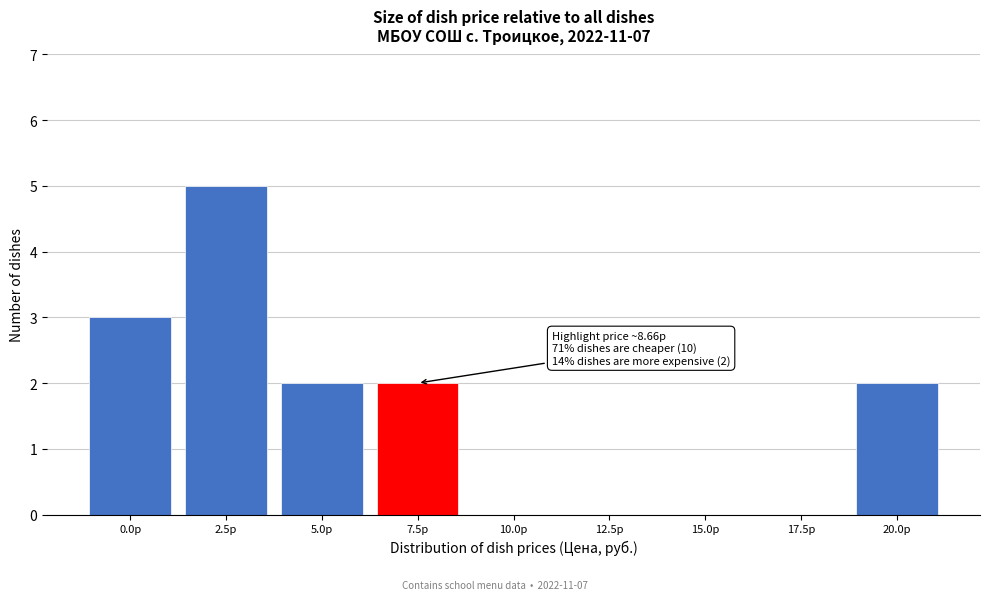

Reading left to right, list all the values displayed in this chart.

0.0р=3	2.5р=5	5.0р=2	7.5р=2	10.0р=0	12.5р=0	15.0р=0	17.5р=0	20.0р=2